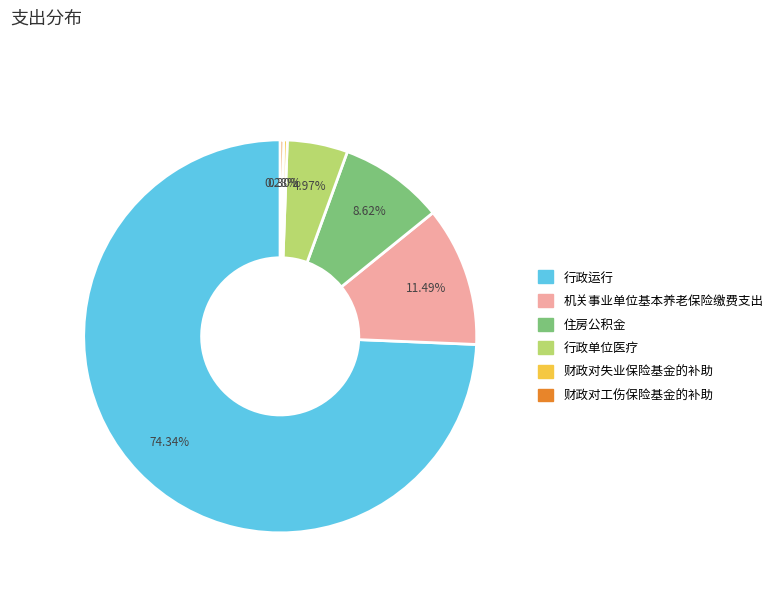

What percentage is the 机关事业单位基本养老保险缴费支出 slice, to the nearest percent?

11%